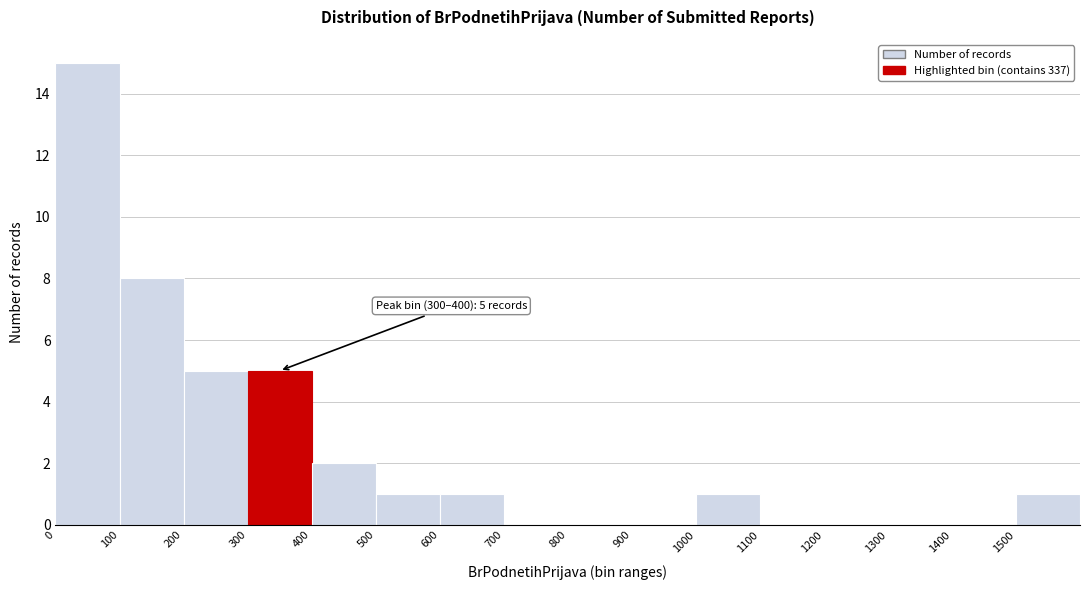

Which range on the x-axis has the tallest bar?

0 to 100